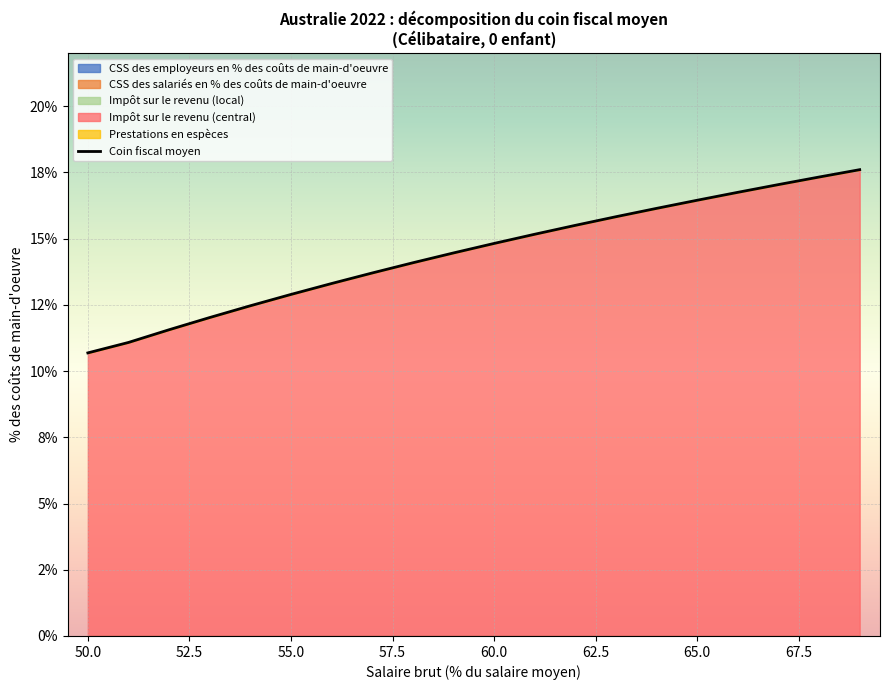

What is the difference between the maximum and minimum values?

6.9